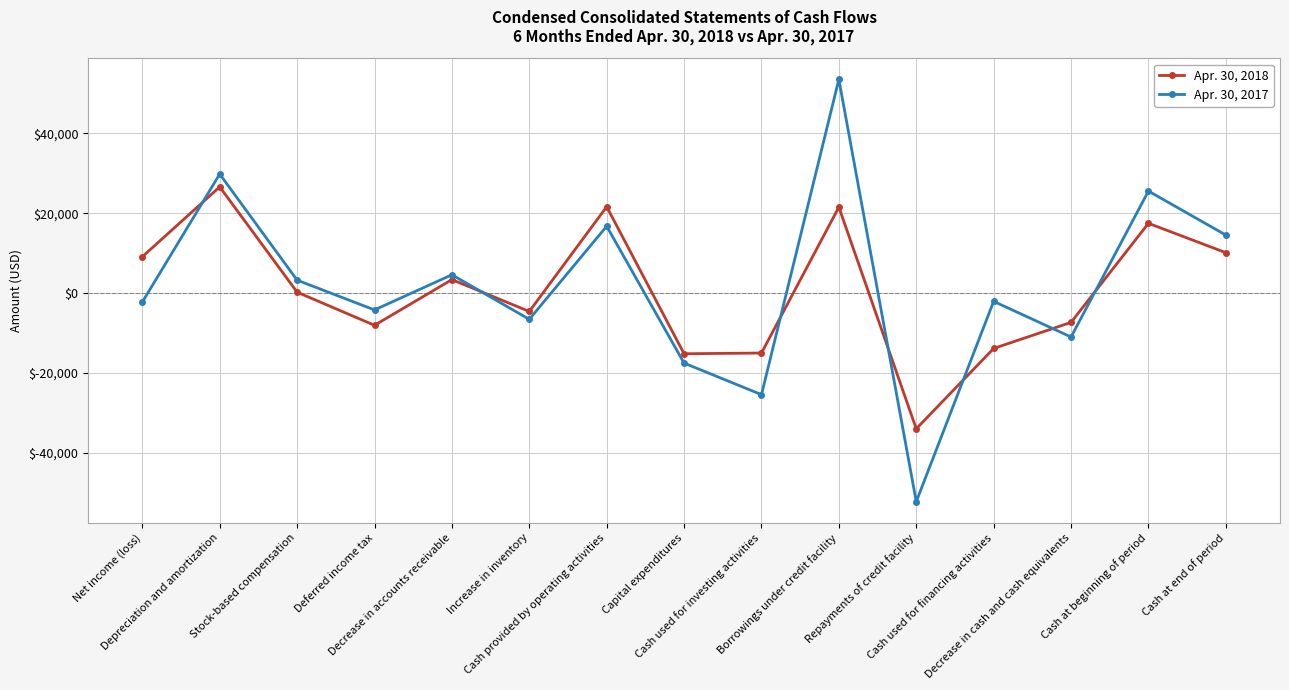

What is the total value across all series at Decrease in cash and cash equivalents?

-18370